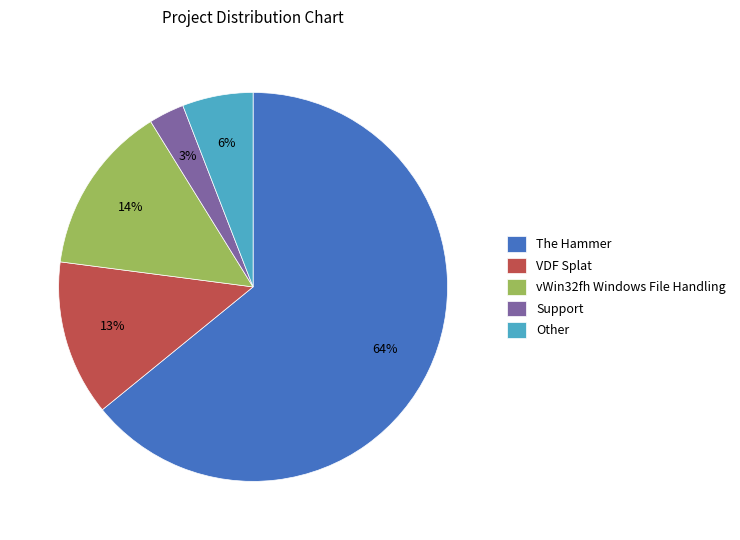

To the nearest percent, what is the difference between the vWin32fh Windows File Handling and VDF Splat slice percentages?

1%